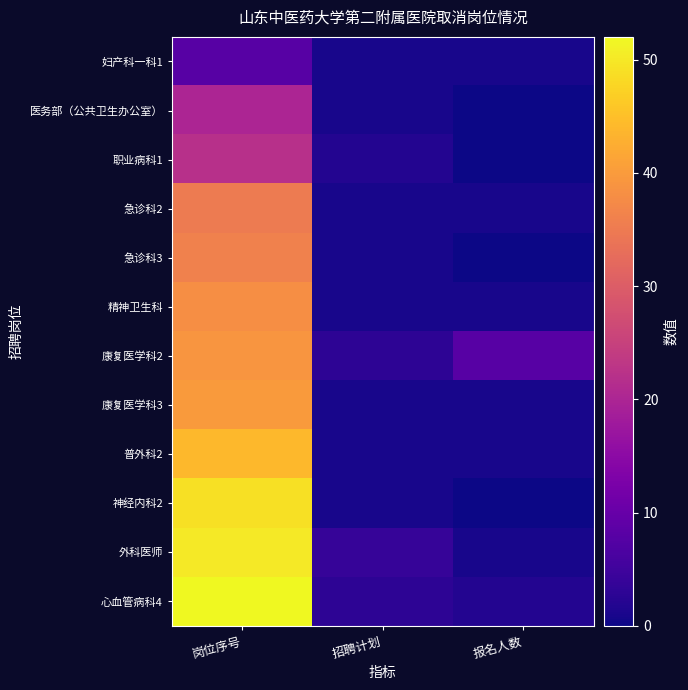

Reading left to right, transcribe all the data shown in this chart.

妇产科一科1: 岗位序号=8	招聘计划=1	报名人数=1
医务部（公共卫生办公室）: 岗位序号=20	招聘计划=1	报名人数=0
职业病科1: 岗位序号=22	招聘计划=2	报名人数=0
急诊科2: 岗位序号=35	招聘计划=1	报名人数=1
急诊科3: 岗位序号=36	招聘计划=1	报名人数=0
精神卫生科: 岗位序号=38	招聘计划=1	报名人数=1
康复医学科2: 岗位序号=39	招聘计划=3	报名人数=8
康复医学科3: 岗位序号=40	招聘计划=1	报名人数=1
普外科2: 岗位序号=44	招聘计划=1	报名人数=1
神经内科2: 岗位序号=49	招聘计划=1	报名人数=0
外科医师: 岗位序号=50	招聘计划=4	报名人数=1
心血管病科4: 岗位序号=52	招聘计划=3	报名人数=2